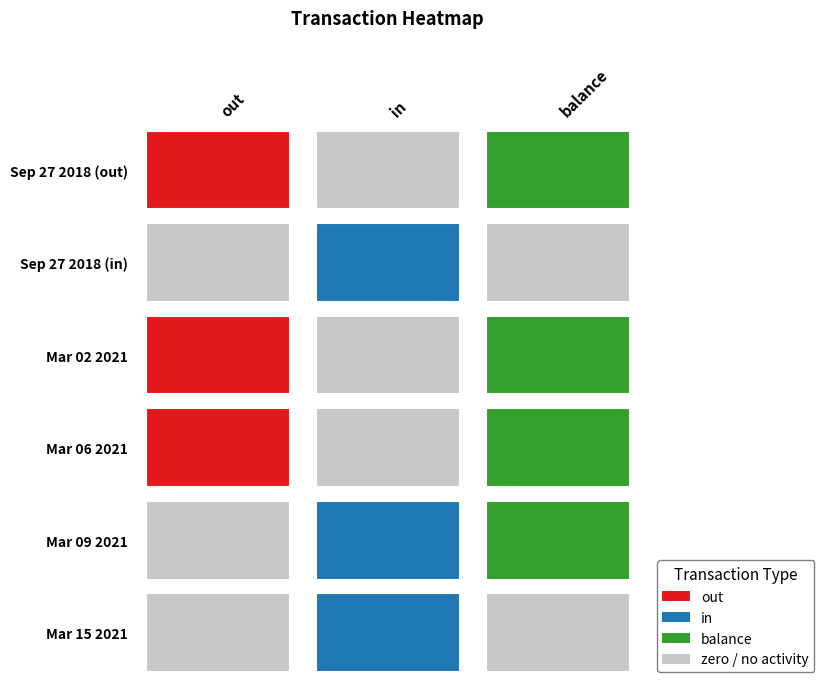

What is the spread (max minus min) of values at Mar 15 2021?

442612166.1